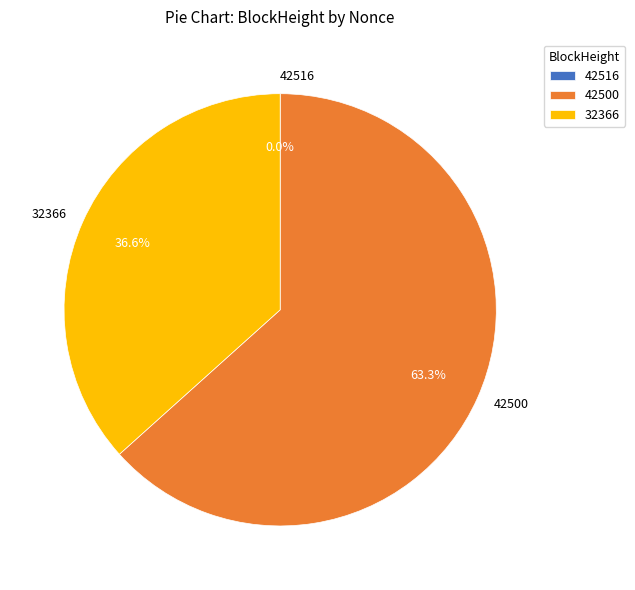

Does any single category account for the majority?

Yes